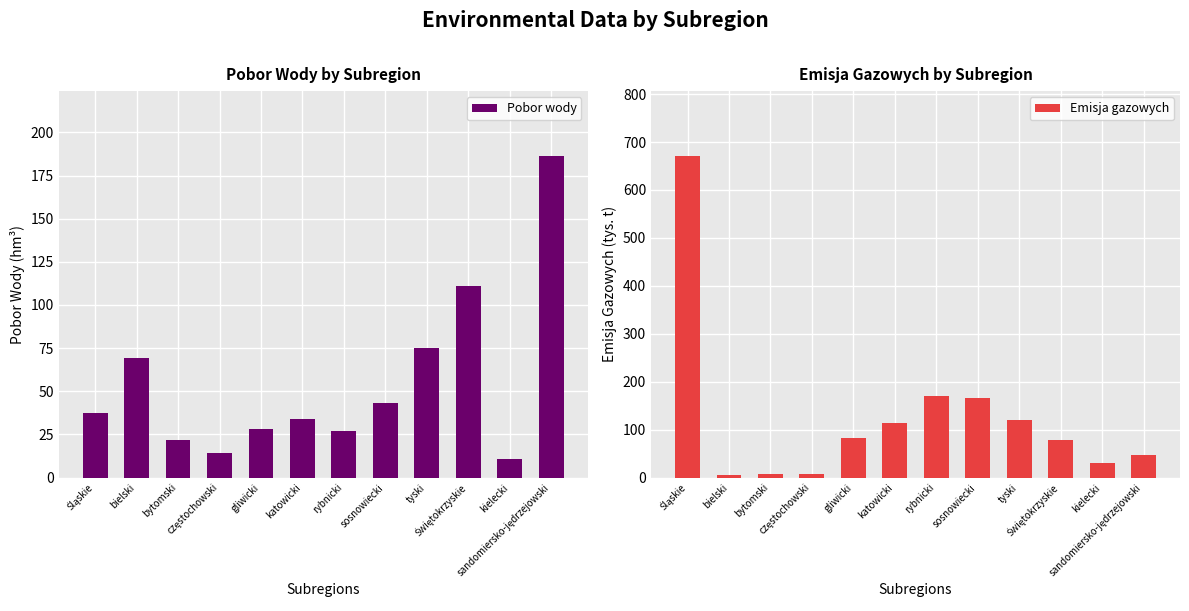

At which label is Pobor wody closest to 98?

Świętokrzyskie